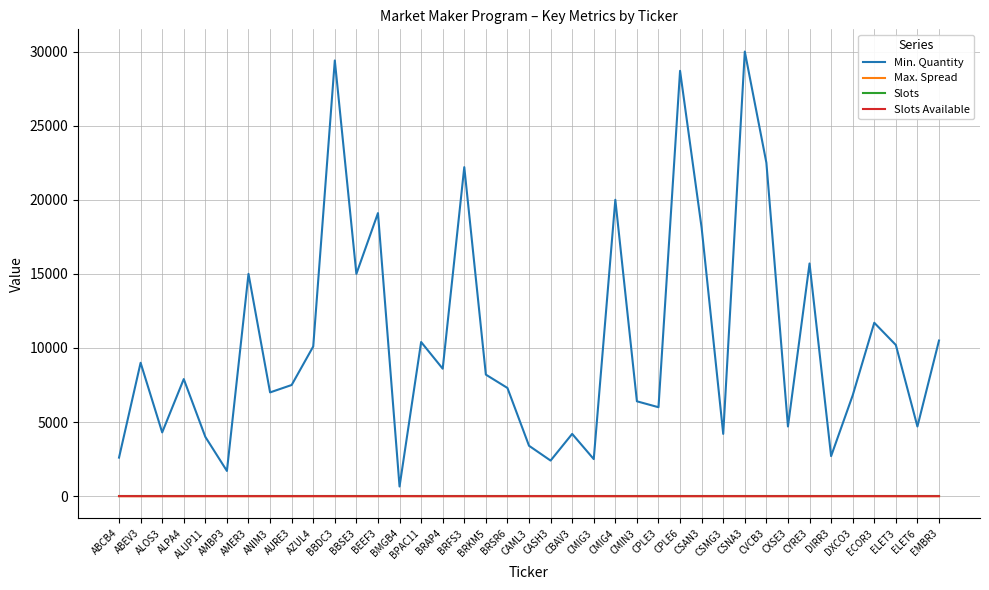

What is the maximum value shown in the chart?

30000.0